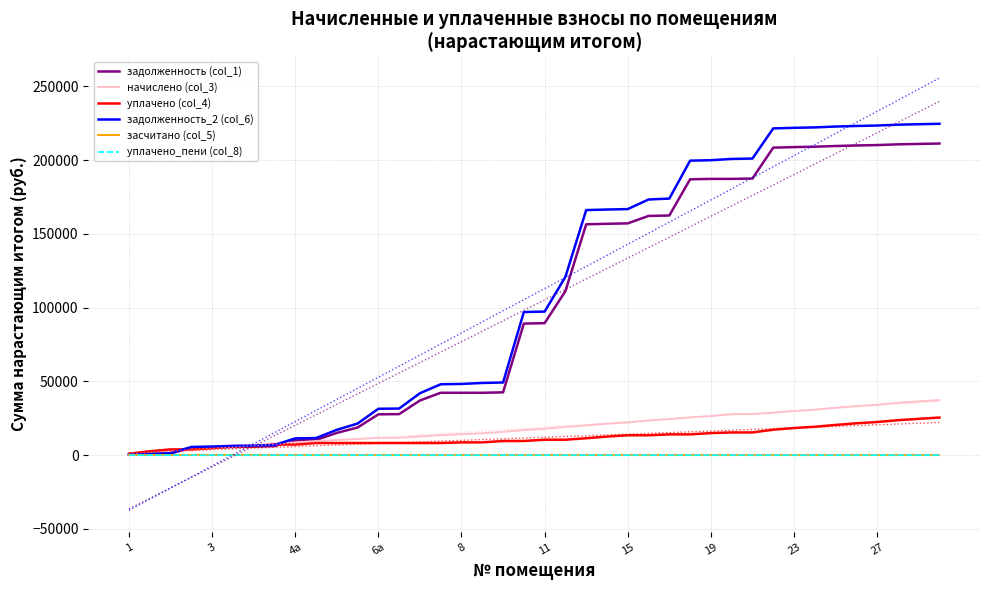

Reading left to right, extract all data points from this chart.

задолженность (col_1): 295.5	846.8	1235.8	4902.4	5175.1	5563.1	5776.4	6173.4	10006.9	10302.4	15114.4	18781.1	27702.8	27851.0	37086.0	42327.0	42327.0	42328.9	42624.4	89243.9	89521.6	111248.9	156555.8	156914.0	157189.6	162238.7	162534.2	187073.9	187349.6	187349.6	187602.6	208535.4	208893.6	209169.2	209650.6	210008.8	210284.4	210765.7	211061.2	211336.9
начислено (col_3): 956.0	2739.4	3998.0	4581.7	5463.7	6719.1	6719.1	8003.5	8617.3	9573.3	10343.7	10927.4	11799.8	11799.8	12733.3	13572.4	14227.4	14882.5	15838.6	17003.9	17902.0	19208.9	20164.9	21323.8	22215.4	23525.6	24481.6	25646.9	26538.6	27845.5	27845.5	28801.5	29960.4	30852.0	32162.1	33321.0	34212.6	35522.8	36478.8	37370.5
уплачено (col_4): 932.9	2673.0	3901.1	3901.1	4761.8	5986.7	5986.7	7240.0	7240.0	8254.2	8254.2	8254.2	8254.8	8254.8	8254.8	8254.8	8690.7	8690.7	9623.5	9623.5	10499.9	10499.9	11499.9	12630.7	13500.7	13500.7	14114.9	14114.9	14985.0	15420.1	15420.1	17291.2	18422.0	19292.0	20507.0	21637.8	22507.9	23722.9	24655.7	25525.8
задолженность_2 (col_6): 318.7	913.1	1332.7	5583.0	5877.0	6295.5	6508.8	6936.9	11384.1	11621.5	17203.9	21454.3	31476.8	31625.0	42017.4	48097.4	48316.3	48973.9	49292.6	97077.5	97376.8	120932.8	166195.7	166582.0	166879.2	173372.3	174009.6	199714.6	200011.9	200883.1	201136.2	221582.9	221969.2	222266.4	222843.3	223229.5	223526.8	224103.6	224422.3	224719.5
засчитано (col_5): 0.0	0.0	0.0	0.0	0.0	0.0	0.0	0.0	0.0	0.0	0.0	0.0	0.0	0.0	0.0	0.0	0.0	0.0	0.0	0.0	0.0	0.0	0.0	0.0	0.0	0.0	0.0	0.0	0.0	0.0	0.0	0.0	0.0	0.0	0.0	0.0	0.0	0.0	0.0	0.0
уплачено_пени (col_8): 0.0	0.0	0.0	0.0	0.0	0.0	0.0	0.0	0.0	0.0	0.0	0.0	0.0	0.0	0.0	0.0	0.9	0.9	0.9	0.9	0.9	0.9	0.9	0.9	0.9	0.9	0.9	0.9	0.9	0.9	0.9	0.9	0.9	0.9	0.9	0.9	0.9	0.9	0.9	0.9